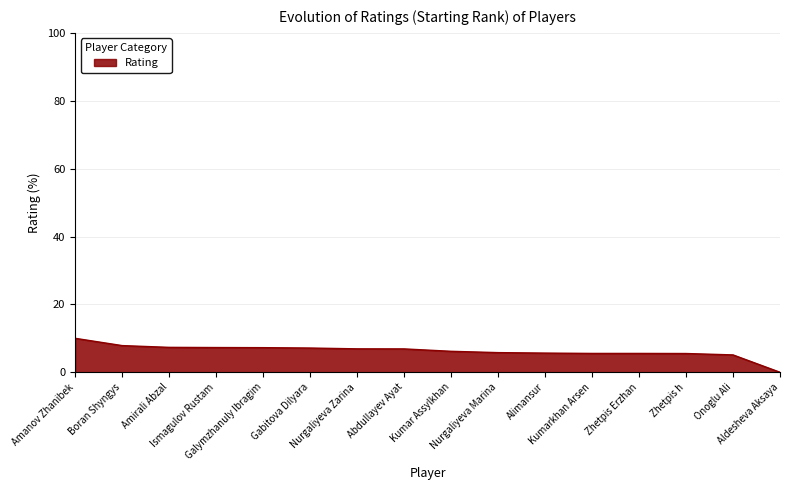

Which label corresponds to the largest value in the chart?

Amanov Zhanibek